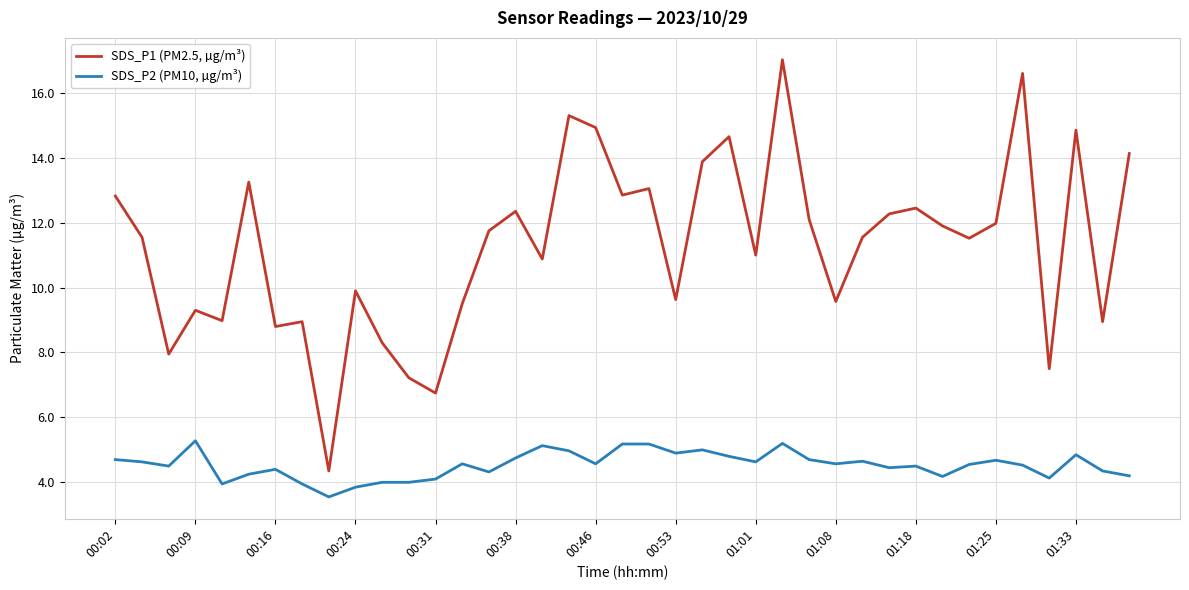

What is the difference between the maximum and minimum values in the SDS_P2 (PM10, µg/m³) series?

1.7